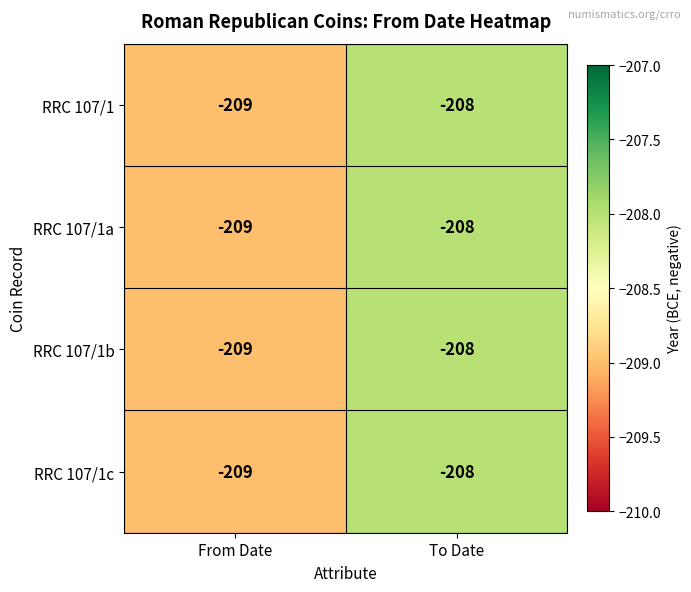

At which label is RRC 107/1 closest to -208?

To Date